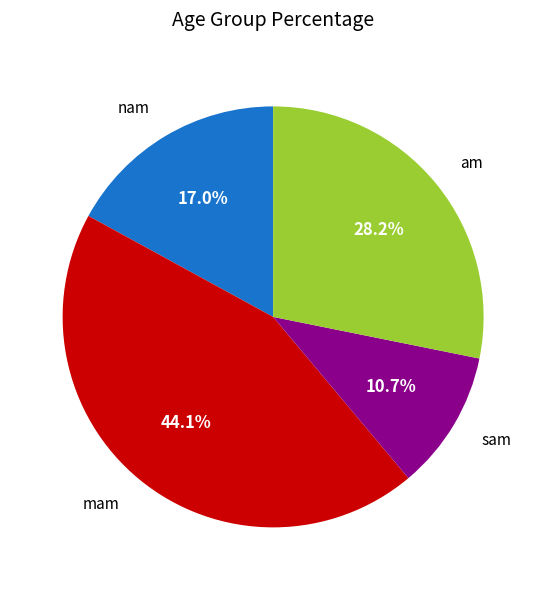

How many slices are in this pie chart?

4